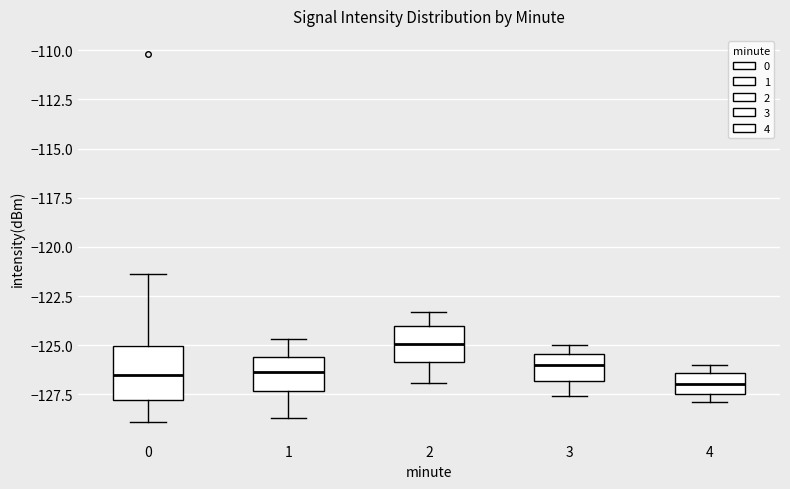

Comparing the boxes themselves (not the whiskers), which one is the tallest?

0